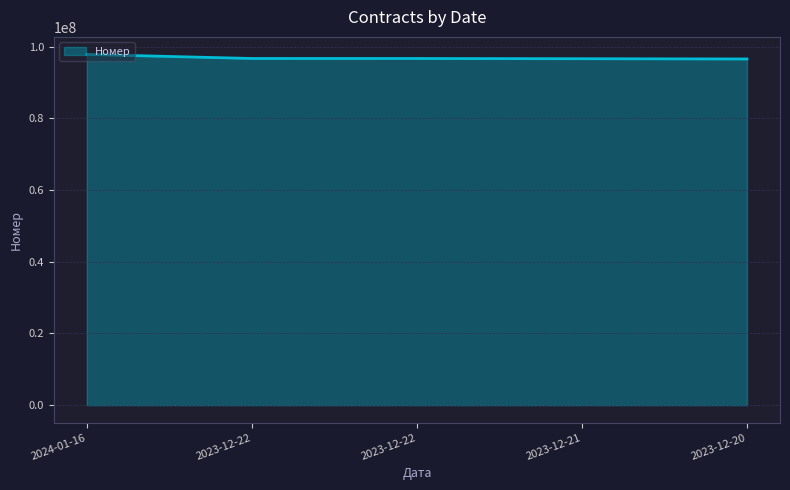

What is the value of the 1st point from the left?

97868045